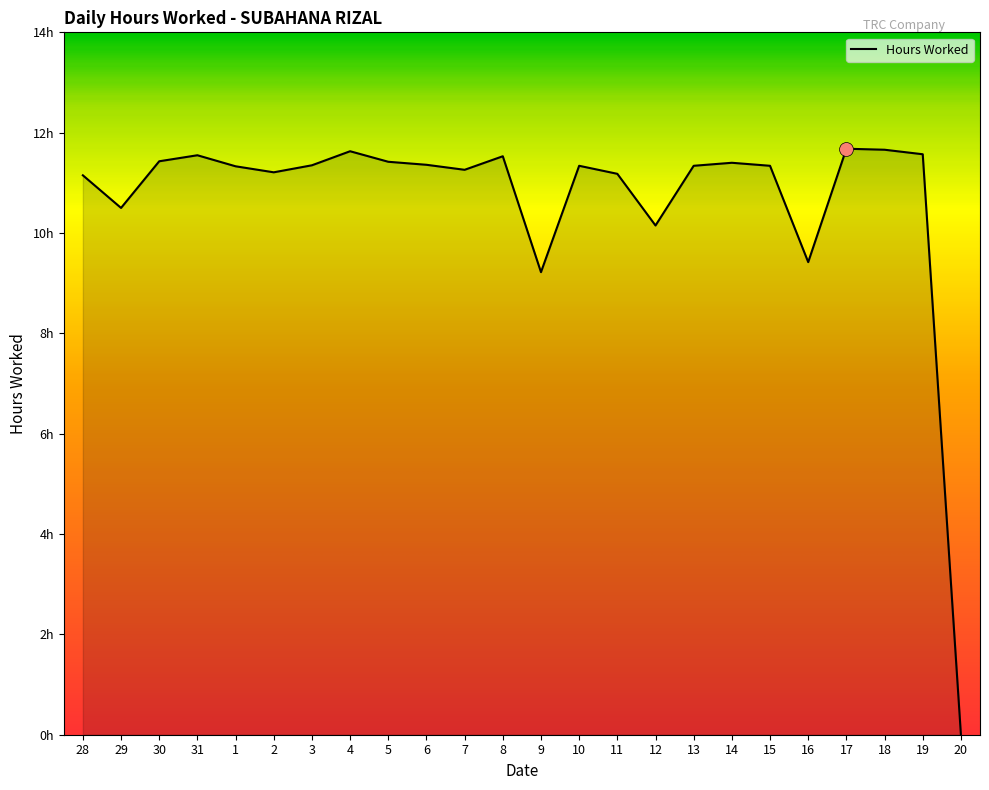

Does the chart have visible grid lines?

No